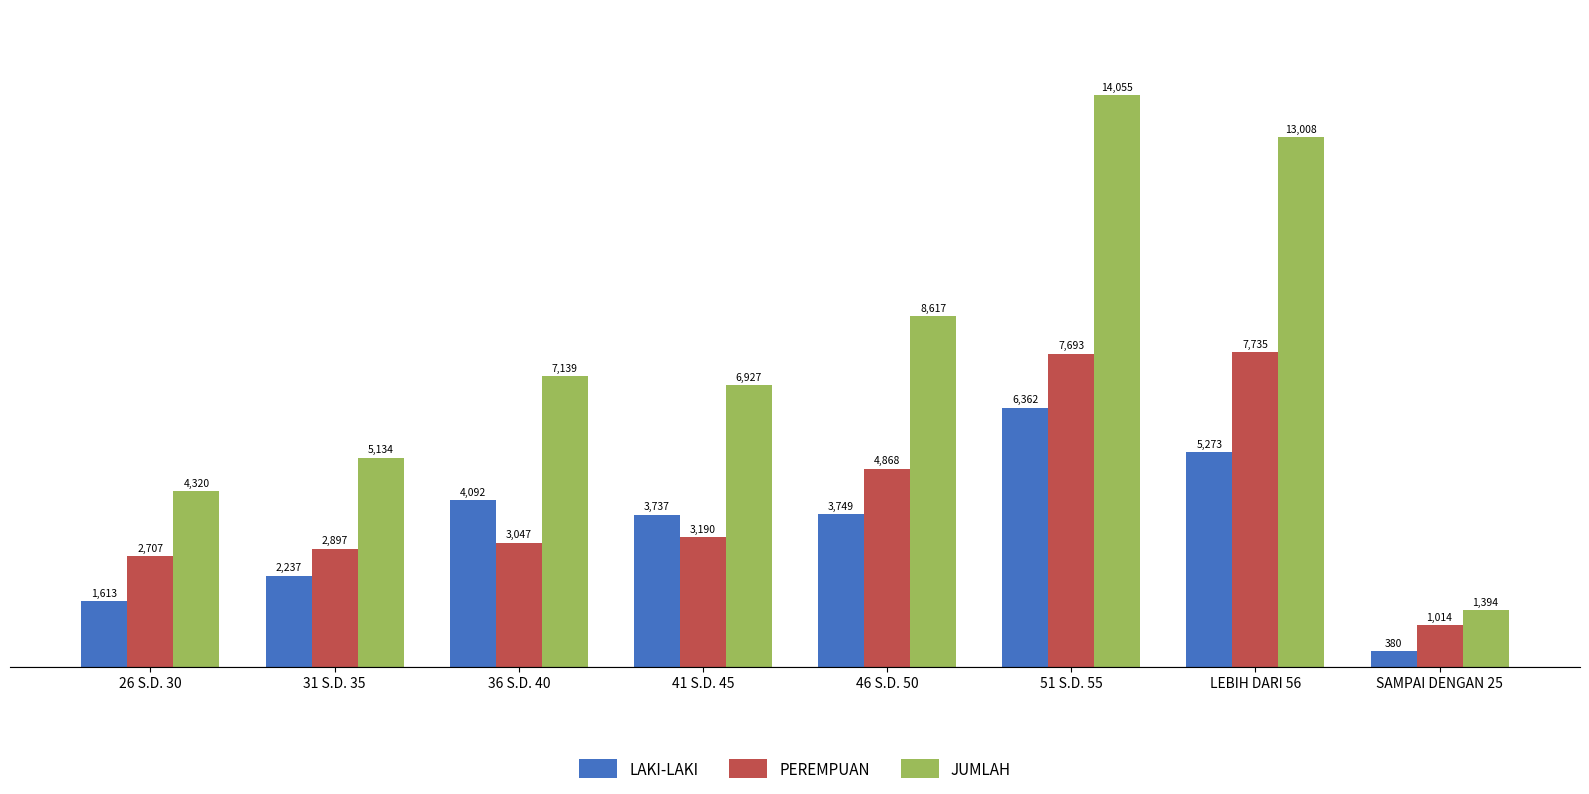

List the series in order of their peak value, lowest first.

LAKI-LAKI, PEREMPUAN, JUMLAH